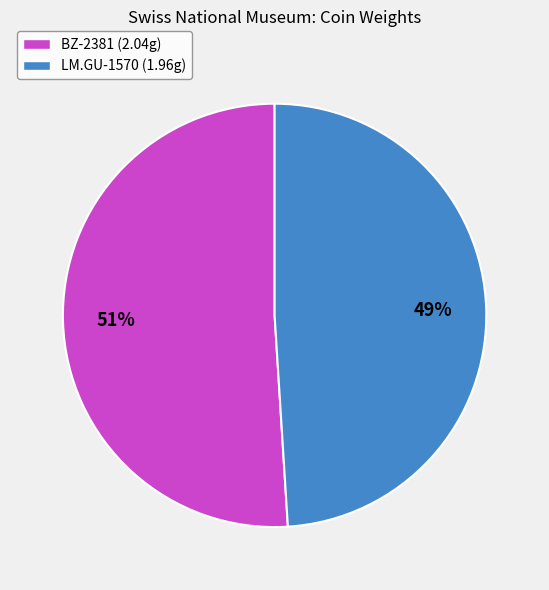

To the nearest percent, what percentage of the pie is BZ-2381?

51%